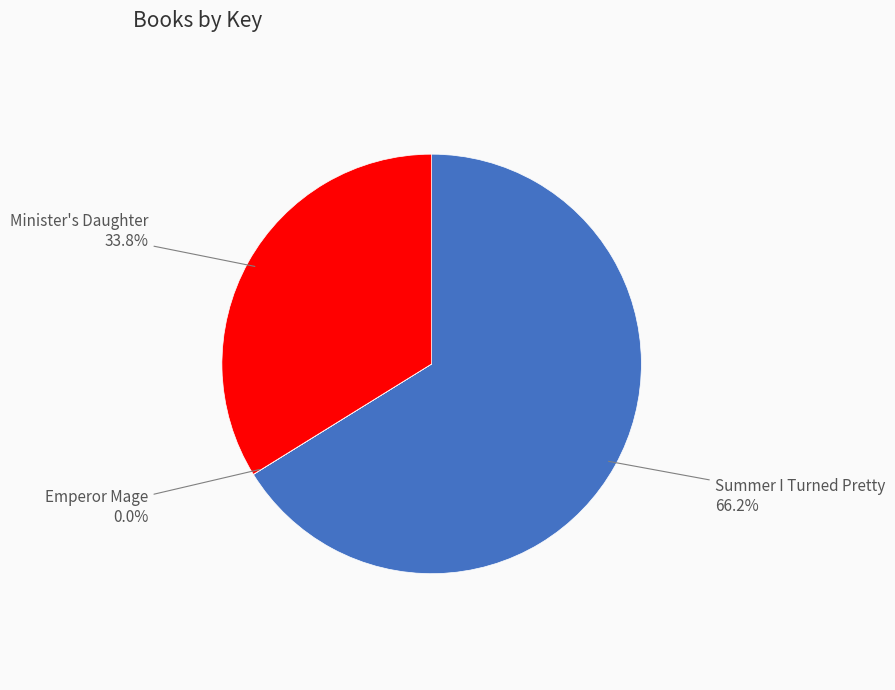

Is it true that Summer I Turned Pretty is 59% of the pie?

False